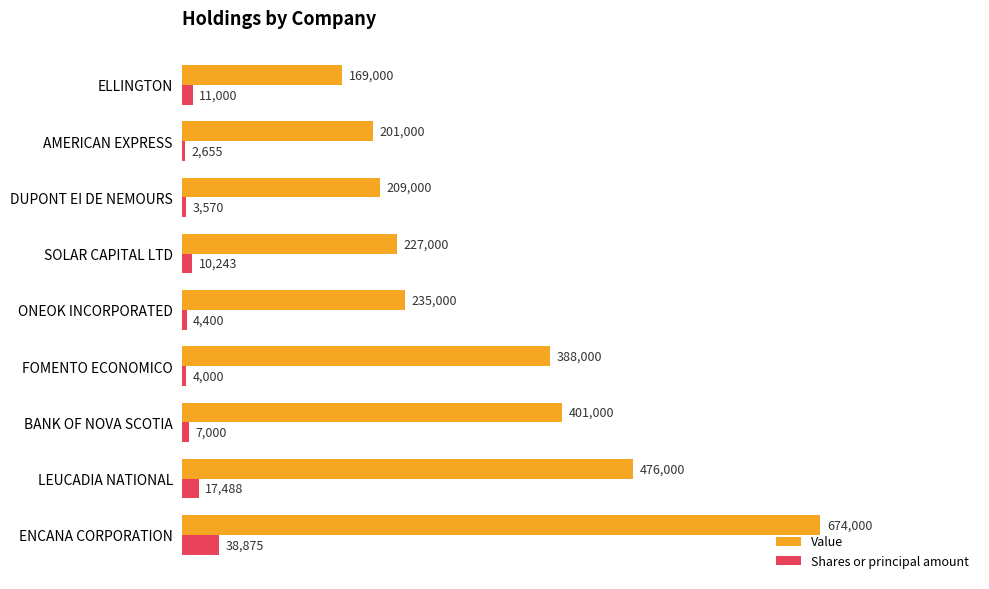

Which label corresponds to the largest value in the chart?

ENCANA CORPORATION